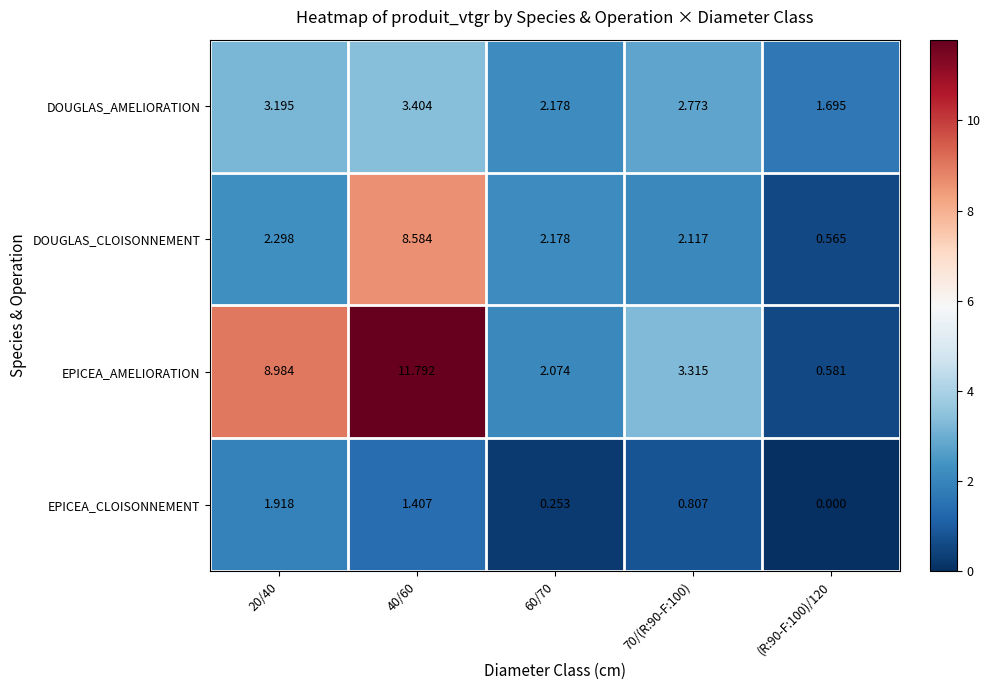

Which series has the widest spread of values?

EPICEA_AMELIORATION